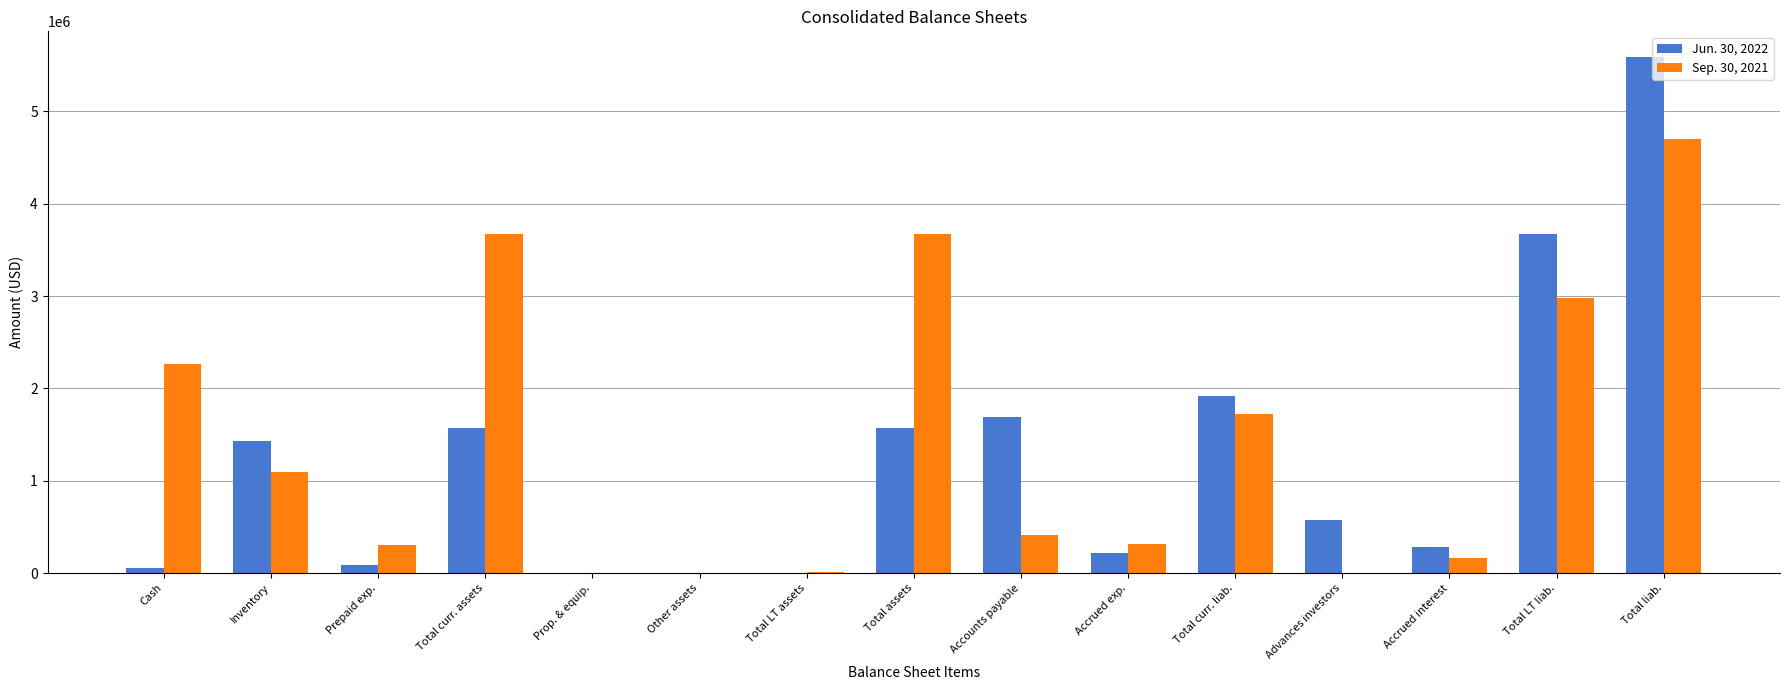

The Jun. 30, 2022 series shows 1428264 at Inventory. True or false?

True